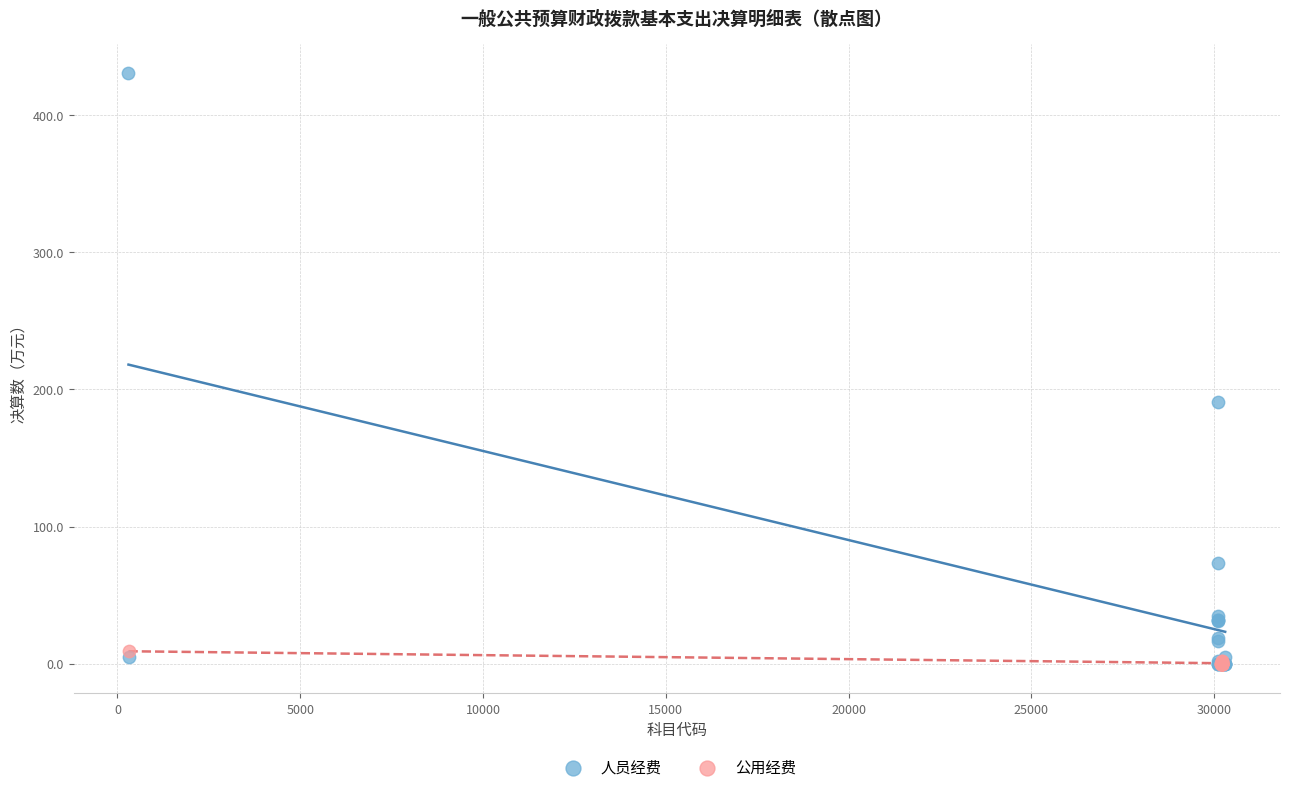

Which series has the largest Y range (max minus min)?

人员经费